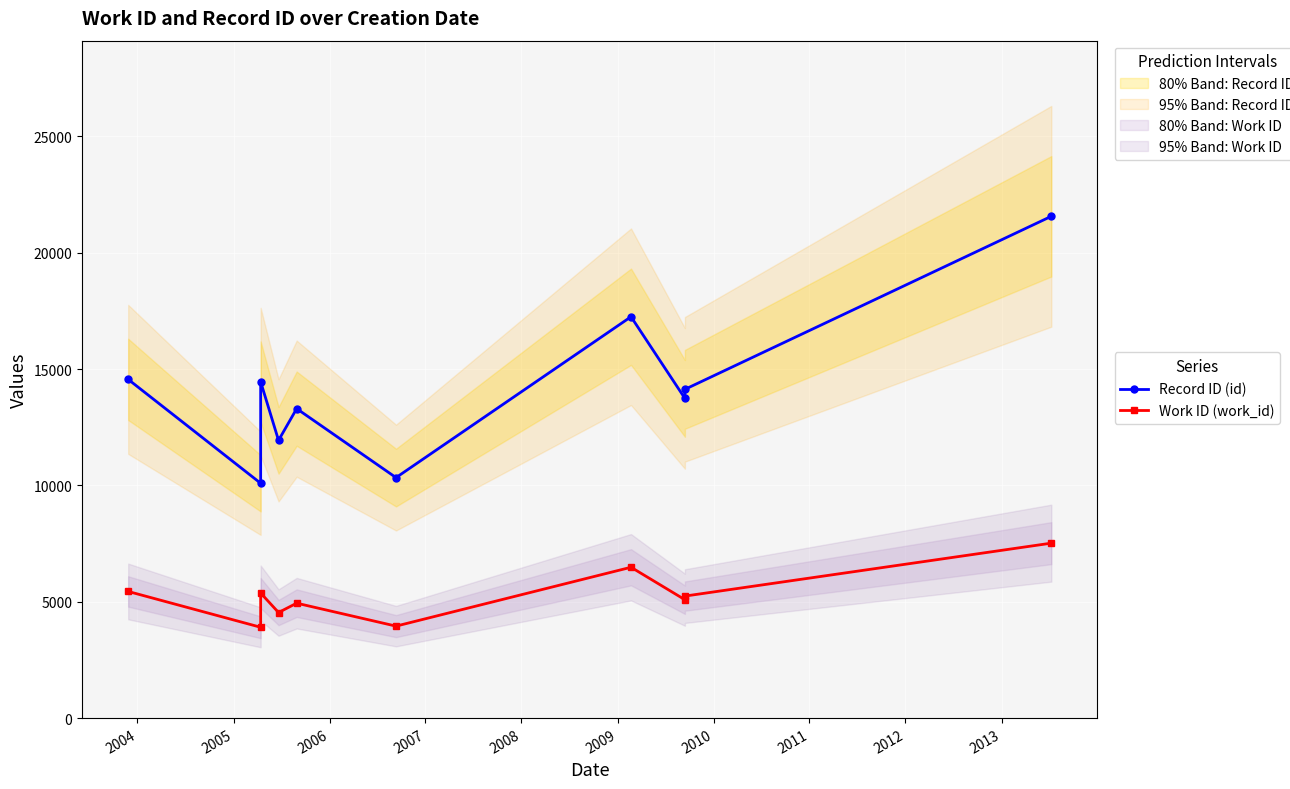

What is the highest value of the Record ID (id) series?

21567